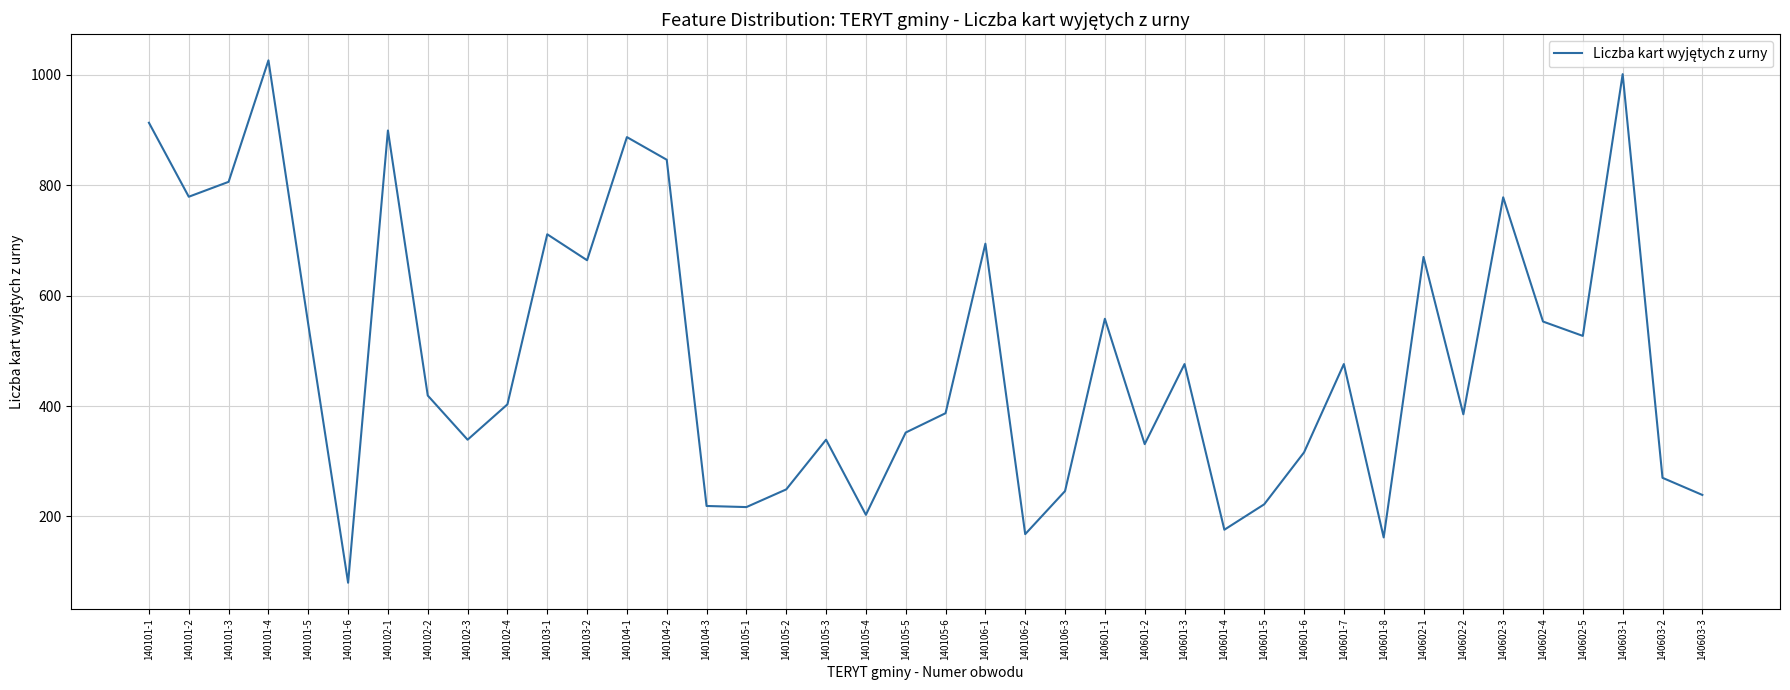

Read the value at 140603-2, to the nearest 10.

270